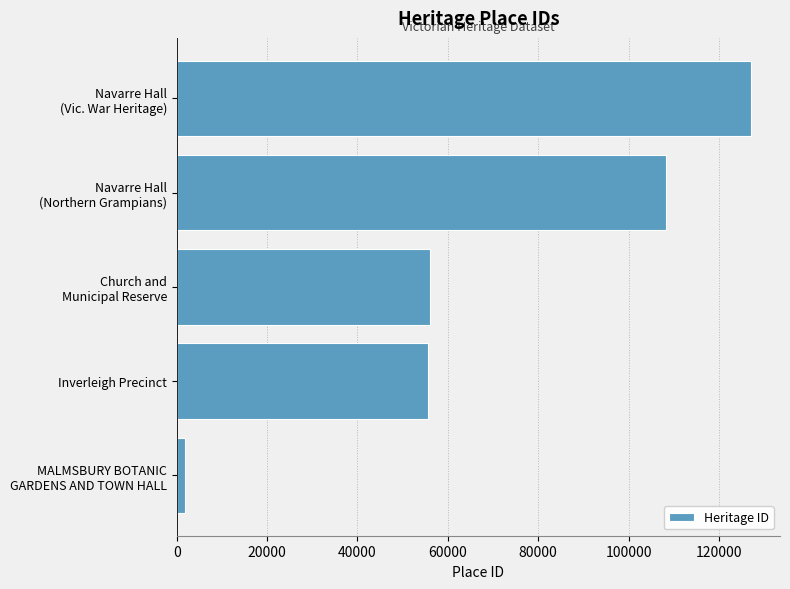

What is the greatest value displayed?

127139